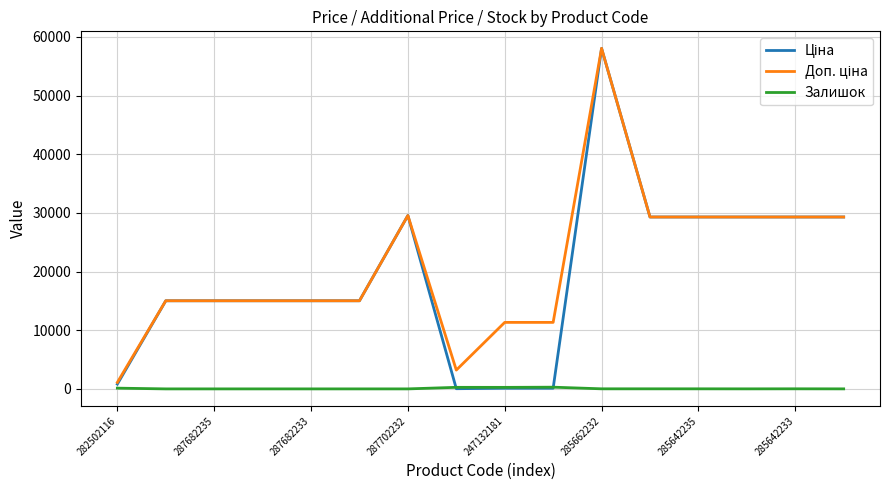

What is the greatest value displayed?

58037.0